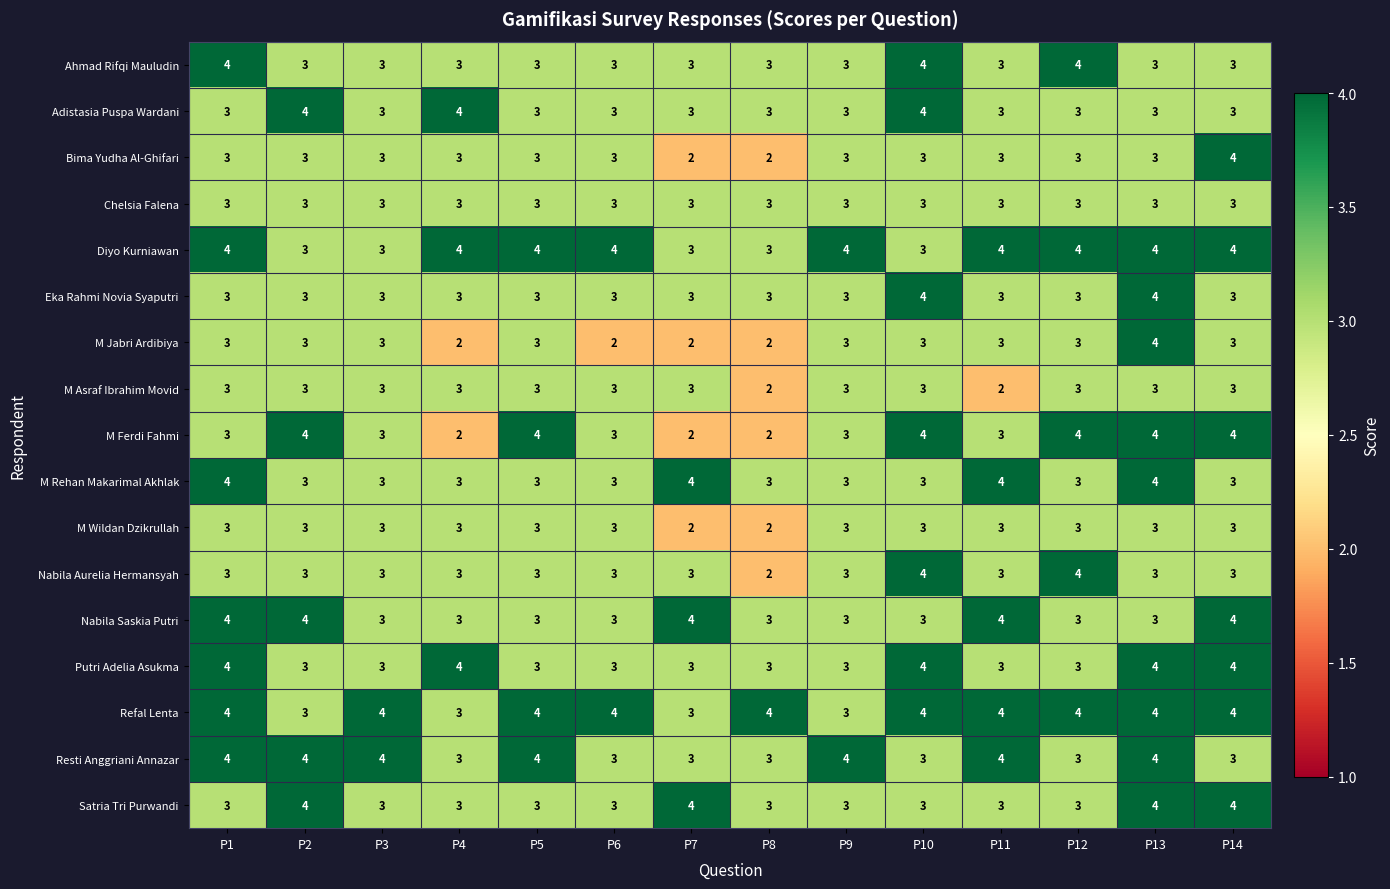

Is it true that Adistasia Puspa Wardani equals 5 at P11?

False